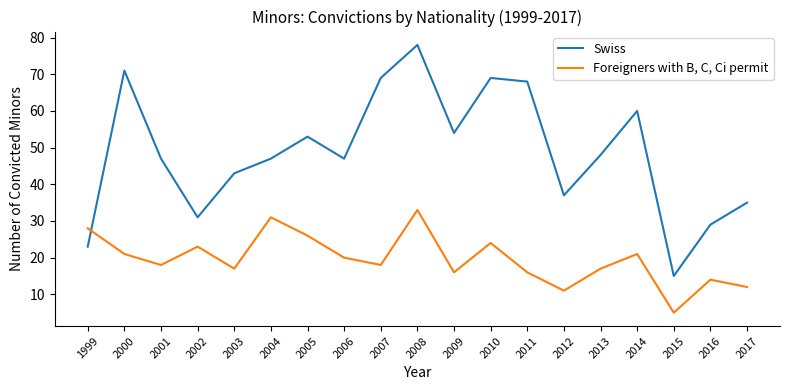

Rank the series by their average value, from highest to lowest.

Swiss, Foreigners with B, C, Ci permit